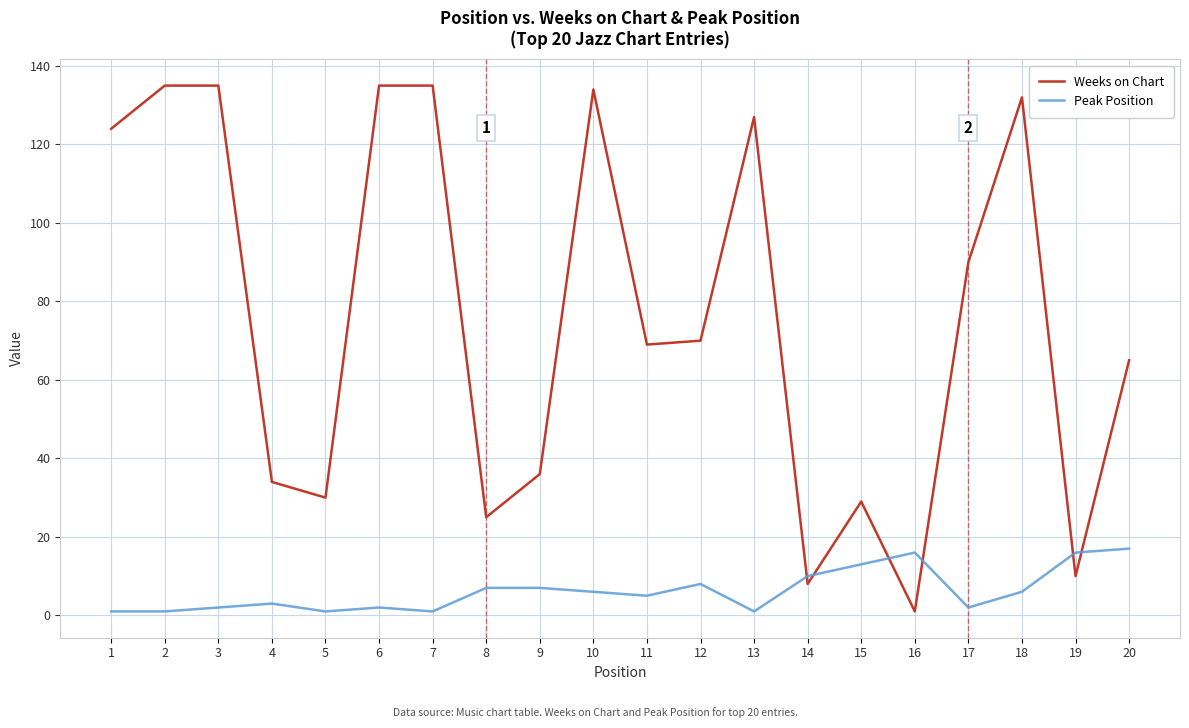

Rank the series by their maximum value, from lowest to highest.

Peak Position, Weeks on Chart